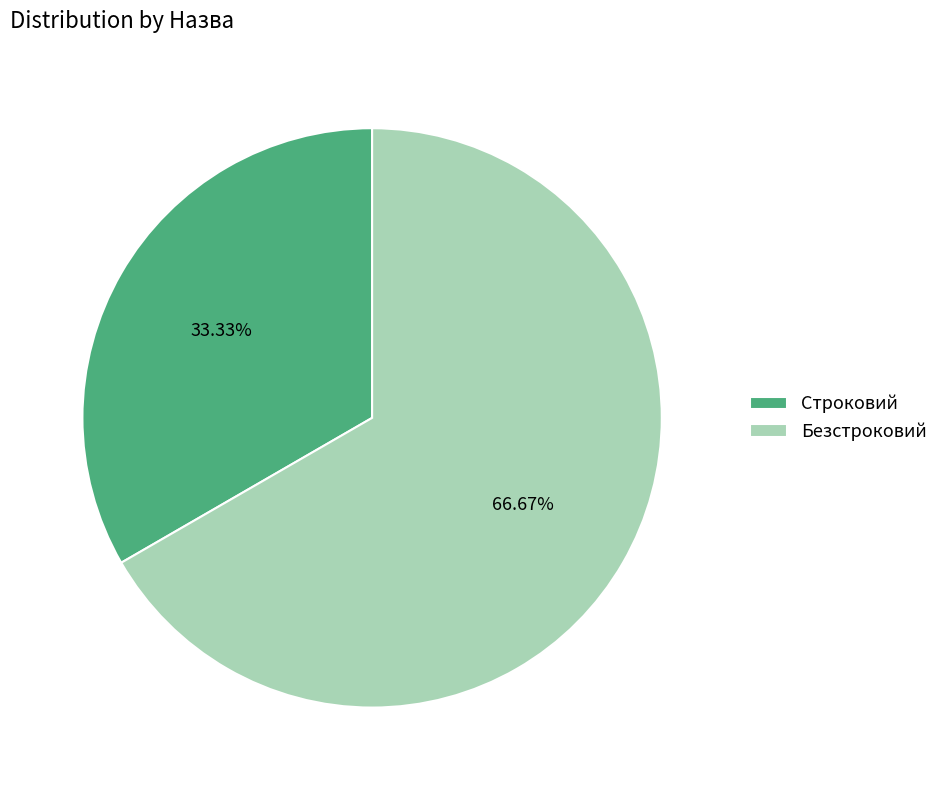

To the nearest percent, what is the difference between the largest and smallest slice percentages?

33%